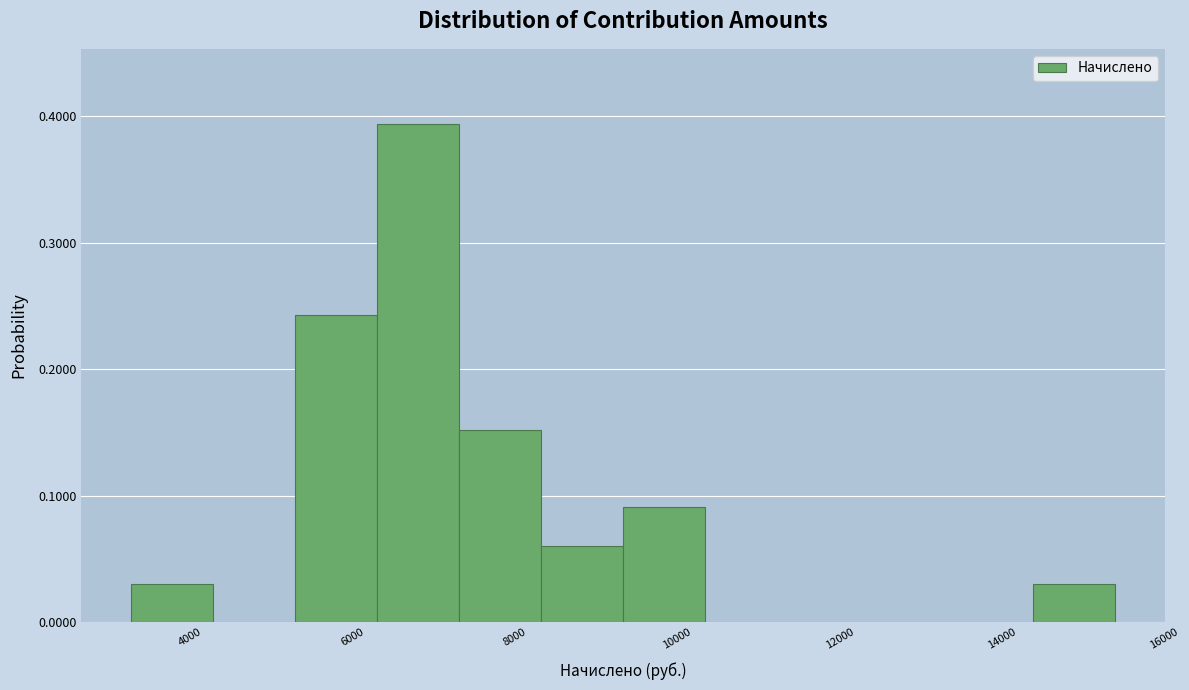

How tall is the bar that spans 7400 to 8400 on the x-axis? Neither the bar edges nor the heights are printed on the chart, so give them approximately, as read against the axes.

0.15